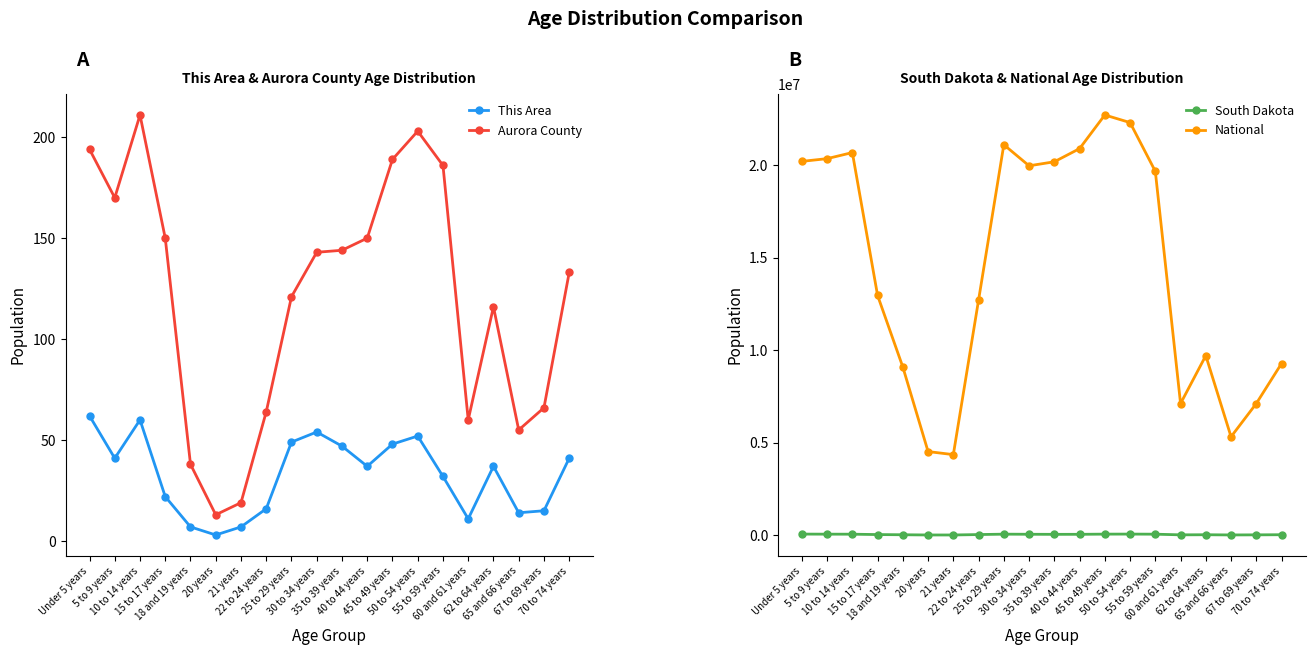

Which series has the largest range (max minus min)?

National